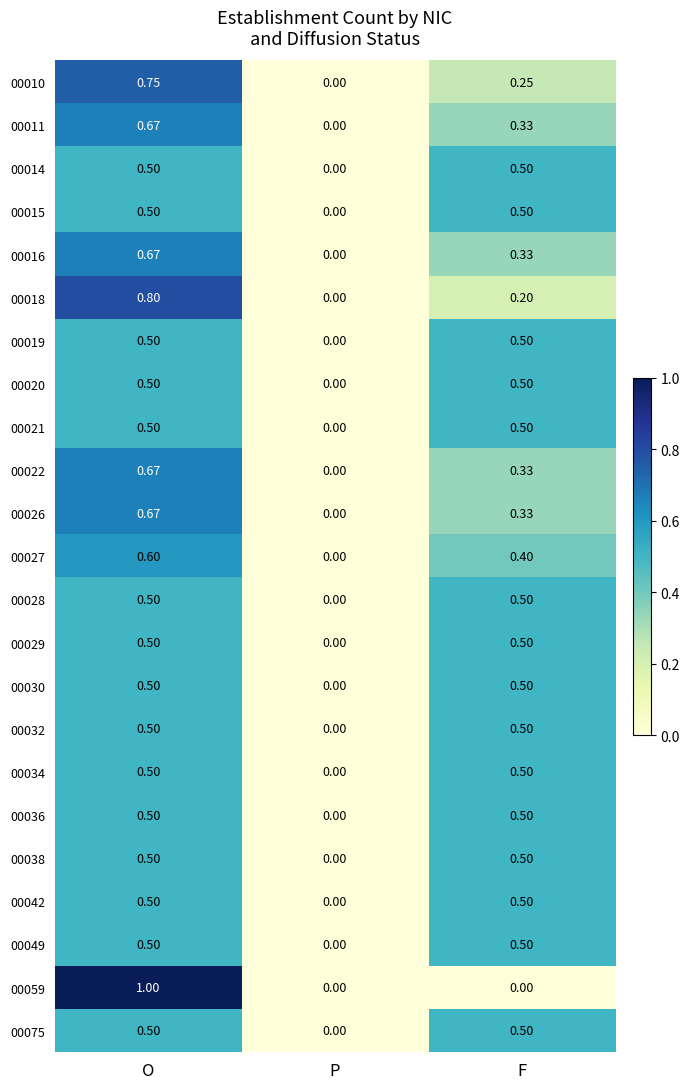

Which category has the highest value in the 00027 series?

O